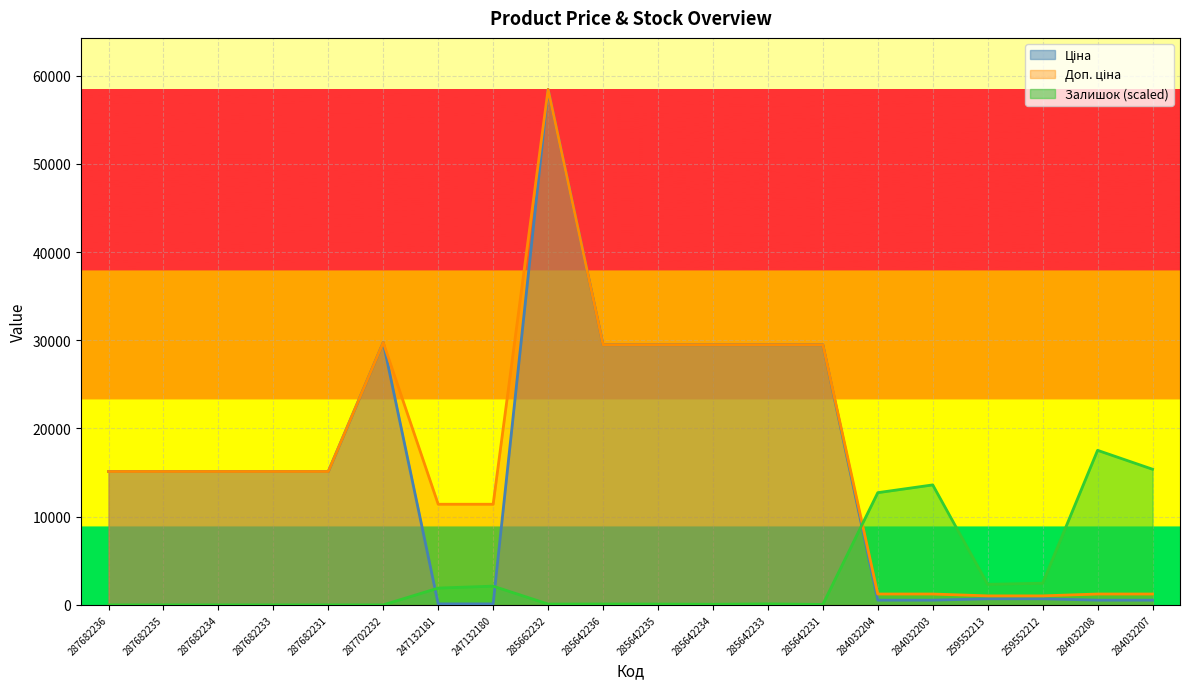

Reading left to right, transcribe all the data shown in this chart.

Ціна: 287682236=15120.0	287682235=15120.0	287682234=15120.0	287682233=15120.0	287682231=15120.0	287702232=29747.2	247132181=114.1	247132180=114.1	285662232=58426.5	285642236=29491.5	285642235=29491.5	285642234=29491.5	285642233=29491.5	285642231=29491.5	284032204=539.0	284032203=539.0	259552213=693.7	259552212=693.7	284032208=539.0	284032207=539.0
Доп. ціна: 287682236=15120.0	287682235=15120.0	287682234=15120.0	287682233=15120.0	287682231=15120.0	287702232=29747.2	247132181=11410.0	247132180=11410.0	285662232=58426.5	285642236=29491.5	285642235=29491.5	285642234=29491.5	285642233=29491.5	285642231=29491.5	284032204=1235.4	284032203=1235.4	259552213=1024.6	259552212=1024.6	284032208=1235.4	284032207=1235.4
Залишок: 287682236=0.0	287682235=0.0	287682234=0.0	287682233=0.0	287682231=0.0	287702232=0.0	247132181=1907.6	247132180=2127.7	285662232=95.4	285642236=102.7	285642235=95.4	285642234=73.4	285642233=117.4	285642231=51.4	284032204=12722.3	284032203=13602.7	259552213=2333.1	259552212=2457.9	284032208=17520.6	284032207=15378.2